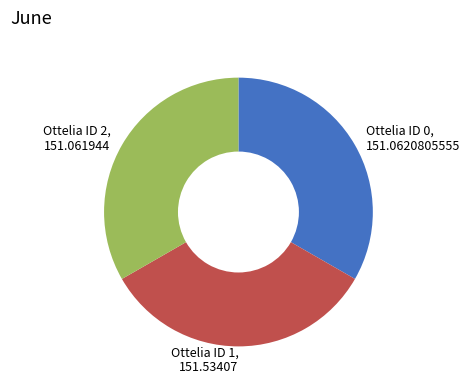

What is the ratio of the value at Ottelia ID 0 to the value at Ottelia ID 1?

1.0